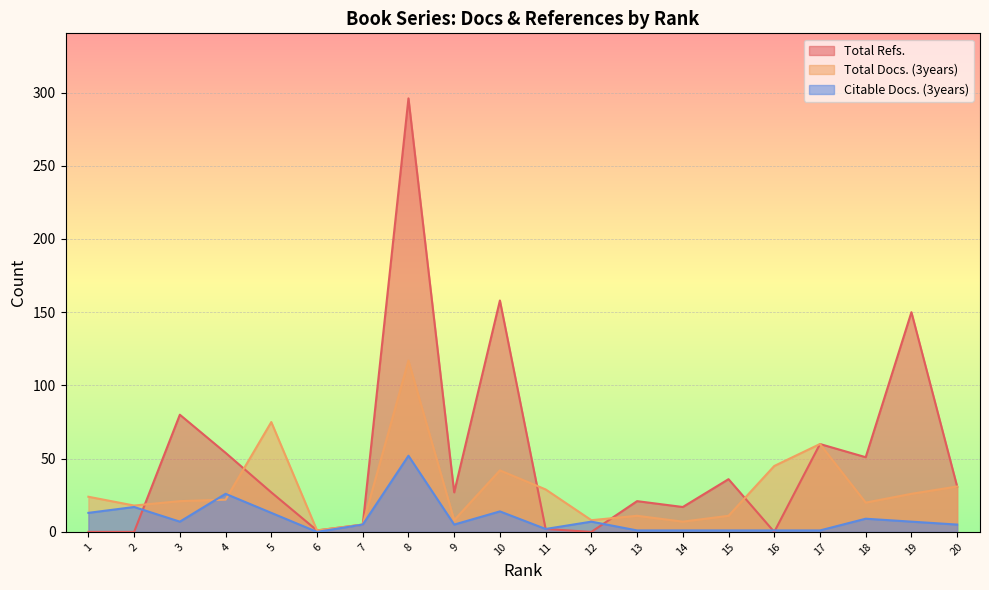

Does the chart display data point markers on the line(s)?

No